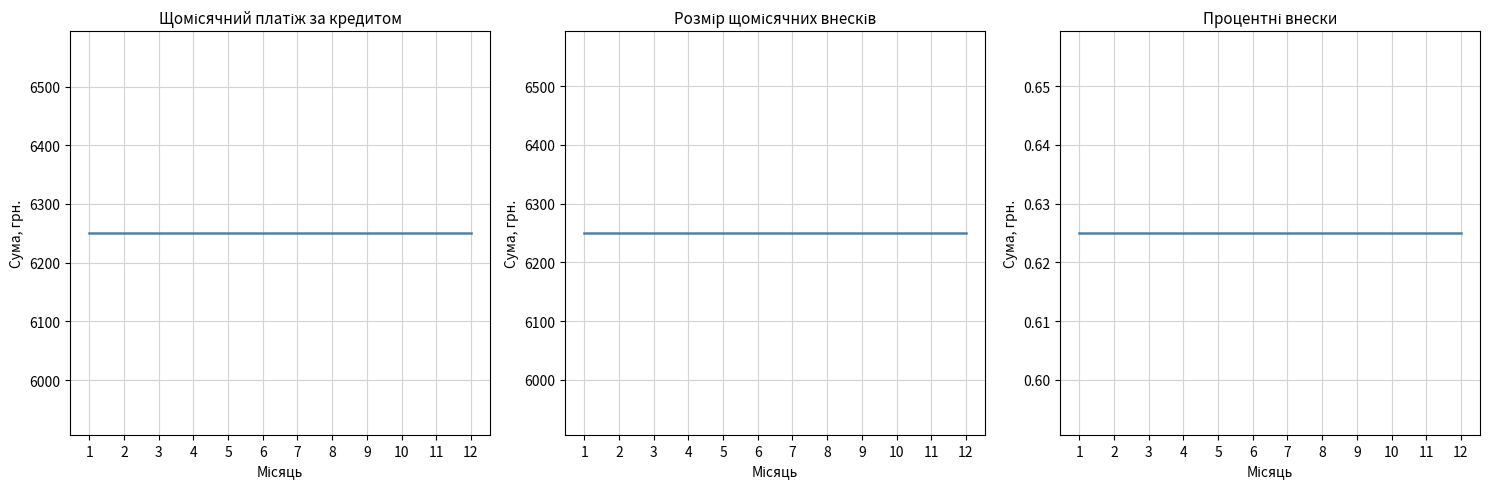

What is the value of the Процентні внески point at the 1st from the left?

0.6